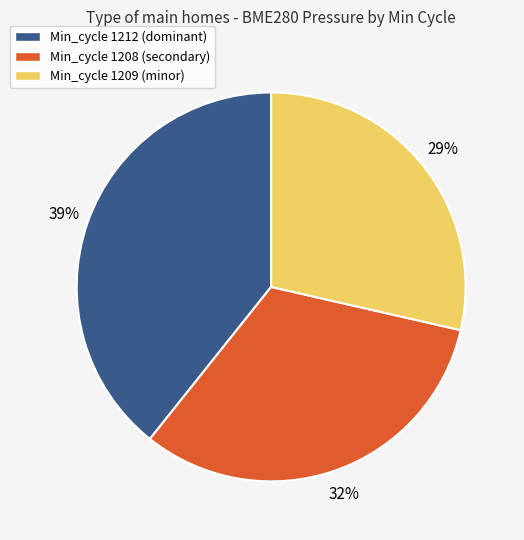

How many slices are in this pie chart?

3